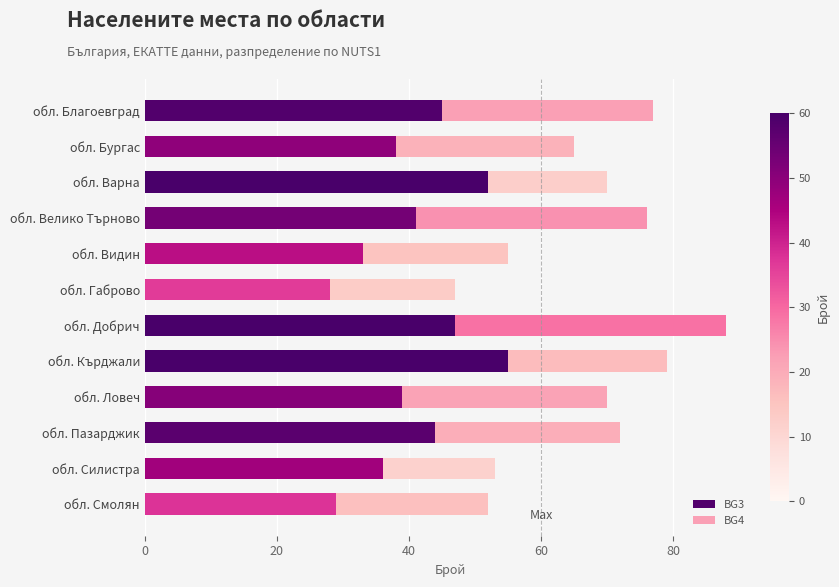

How many values in the BG3 series are below 41?

6